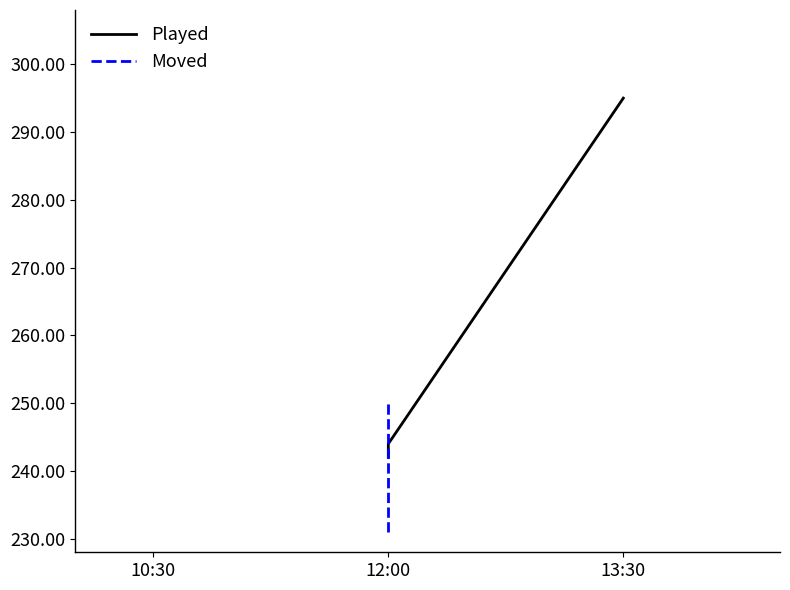

Reading left to right, transcribe all the data shown in this chart.

Played: 242	244	295
Moved: 231	238	250